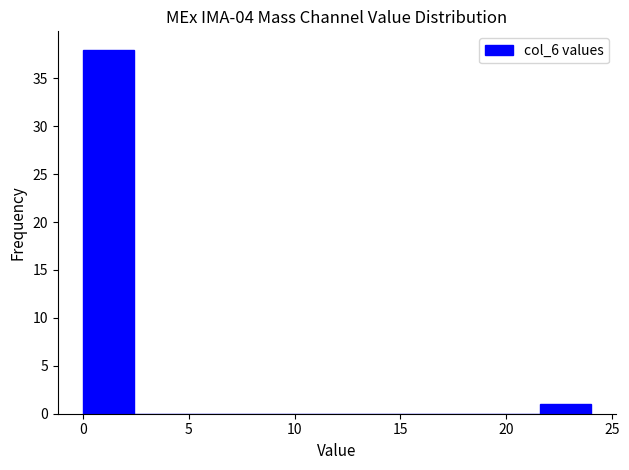

Reading left to right, transcribe this chart: for each bar, give the range it covers on the x-axis and its height. Neither the bar edges nor the heights are printed on the chart, so give them approximately, as read against the axes.

0.0 to 2.4: 38
2.4 to 4.8: 0
4.8 to 7.2: 0
7.2 to 9.6: 0
9.6 to 12.0: 0
12.0 to 14.4: 0
14.4 to 16.8: 0
16.8 to 19.2: 0
19.2 to 21.6: 0
21.6 to 24.0: 1